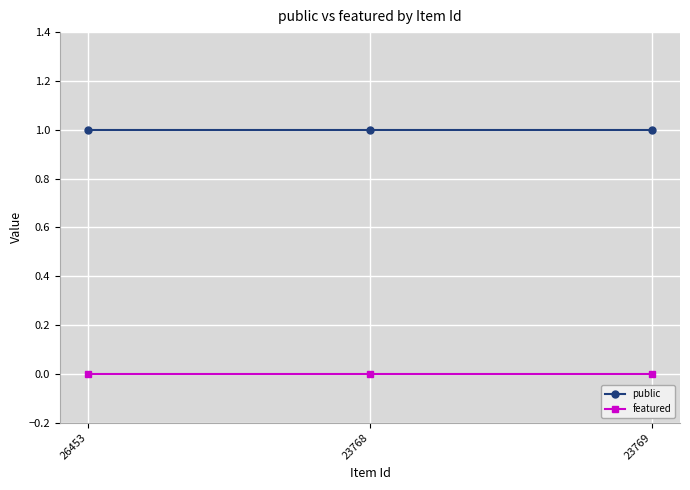

What is the difference between the highest and lowest values at 23768?

1